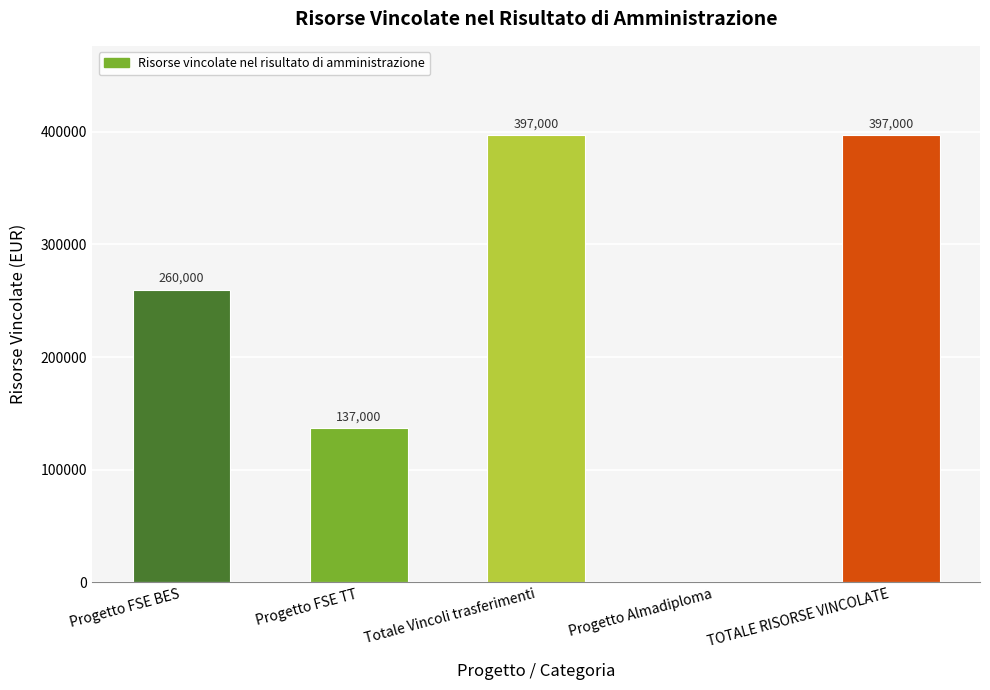

How many values are between 137000 and 397000?

4